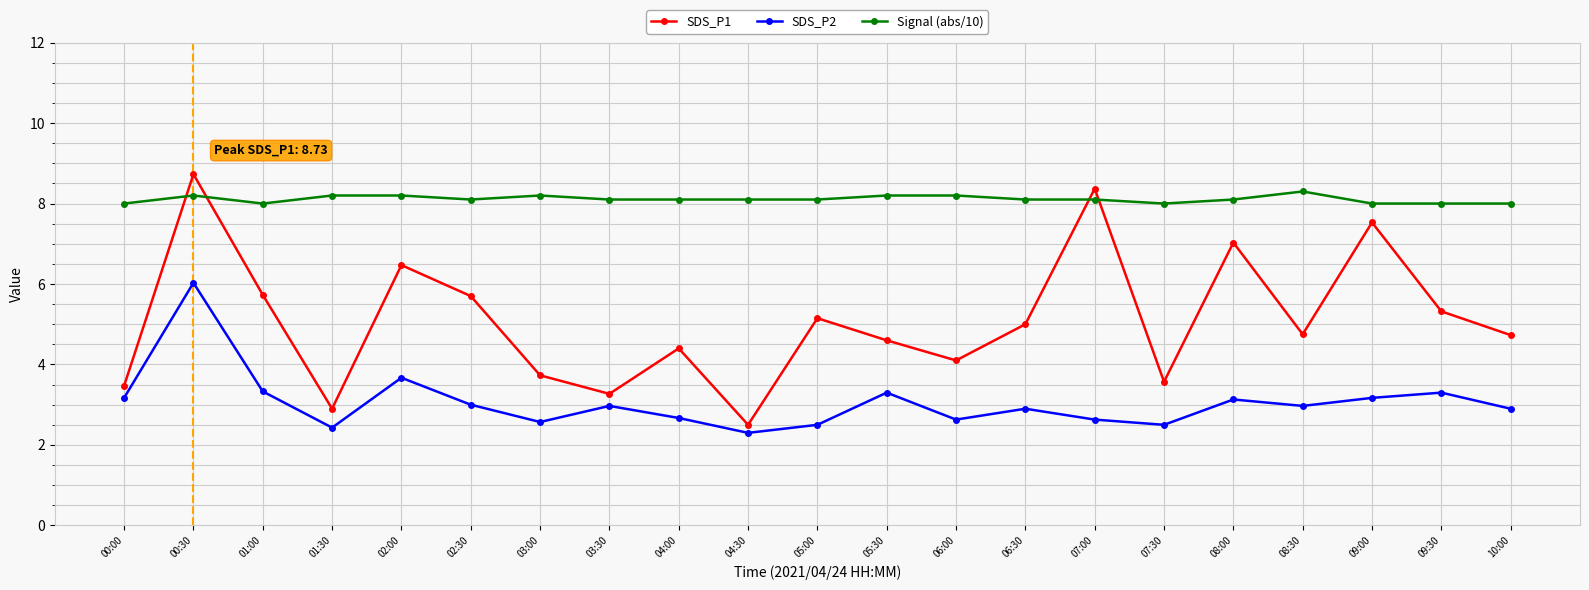

What is the label of the 2nd point from the left?

00:30